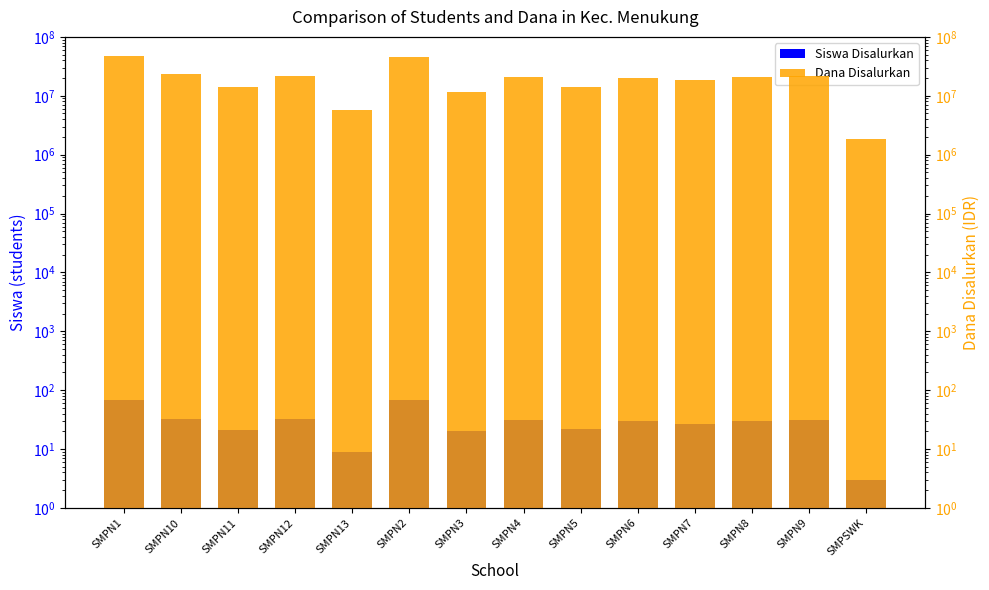

What is the total value across all series at SMPN5?

14250022